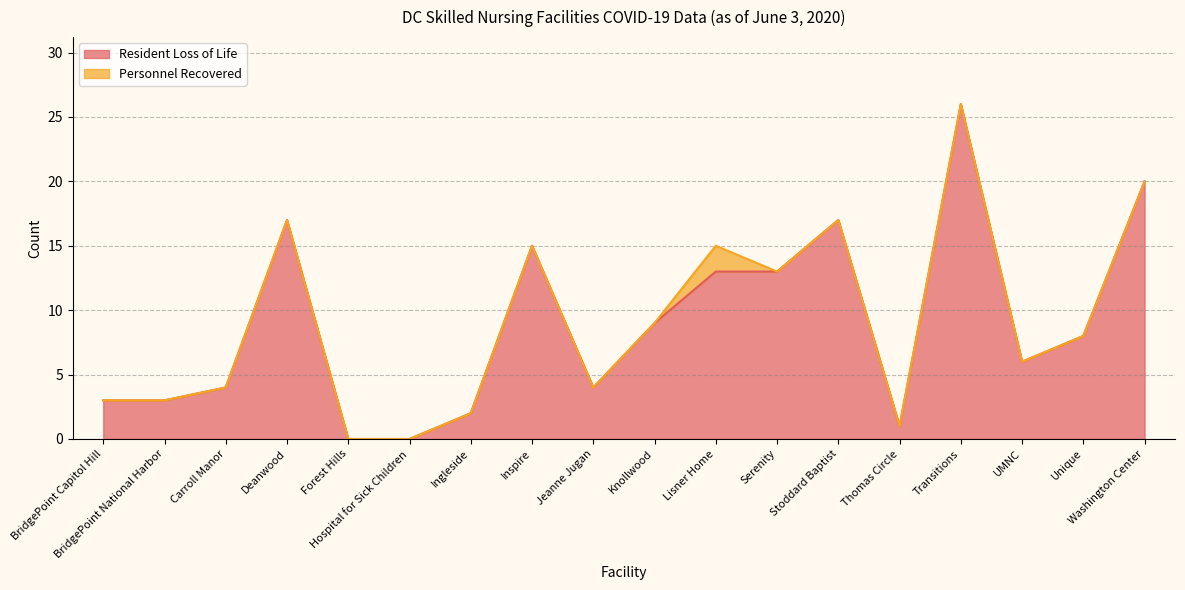

Approximately how many times larger is the value at Jeanne Jugan compared to Deanwood?

0.2